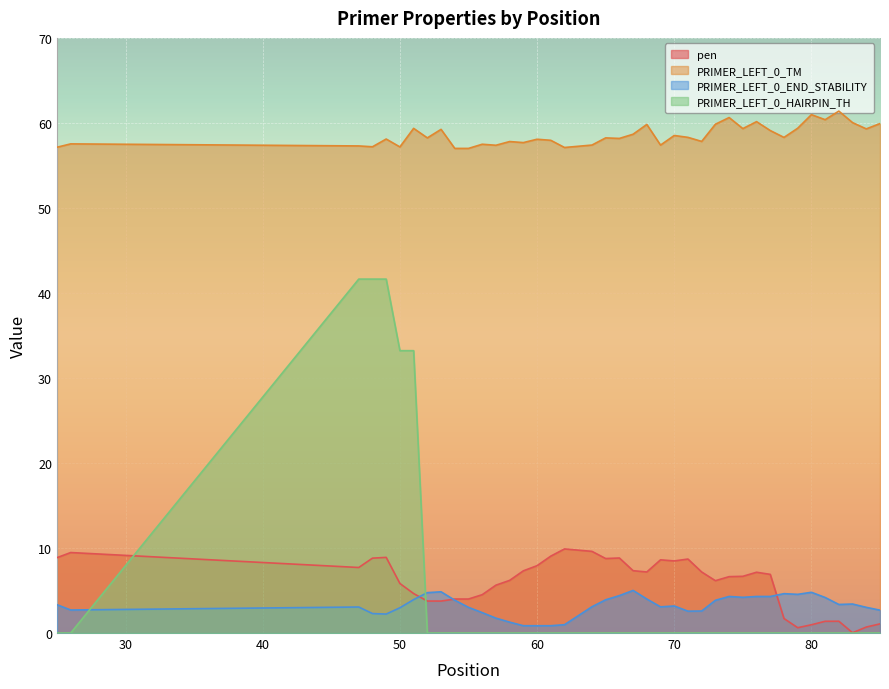

Where does the PRIMER_LEFT_0_TM series first go above 58?

49